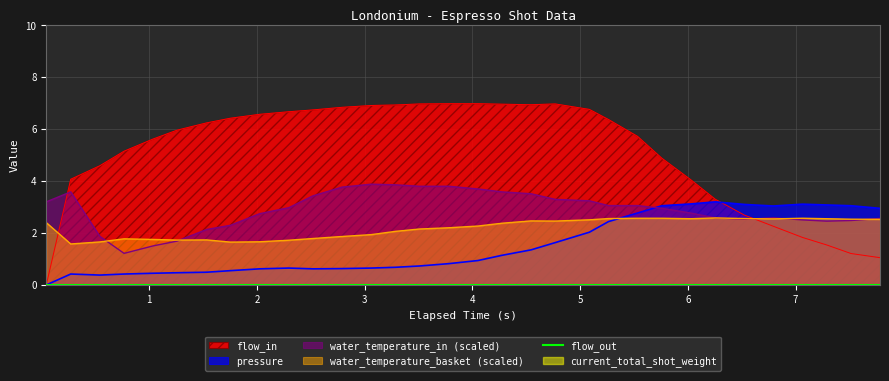

How many values in the water_temperature_basket series are below 2?

12